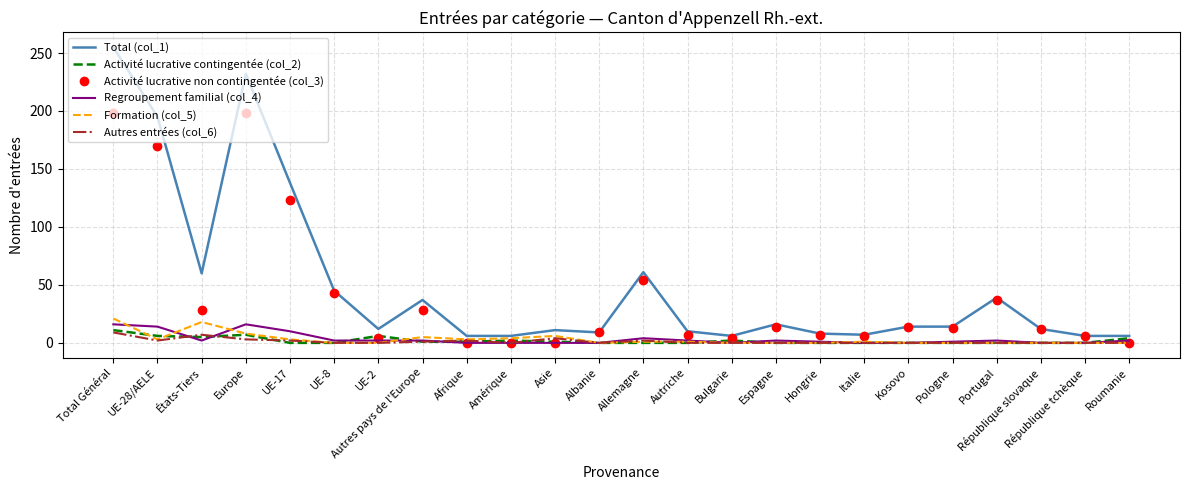

Count the Autres entrées (col_6) values in the range 0 to 2.

20